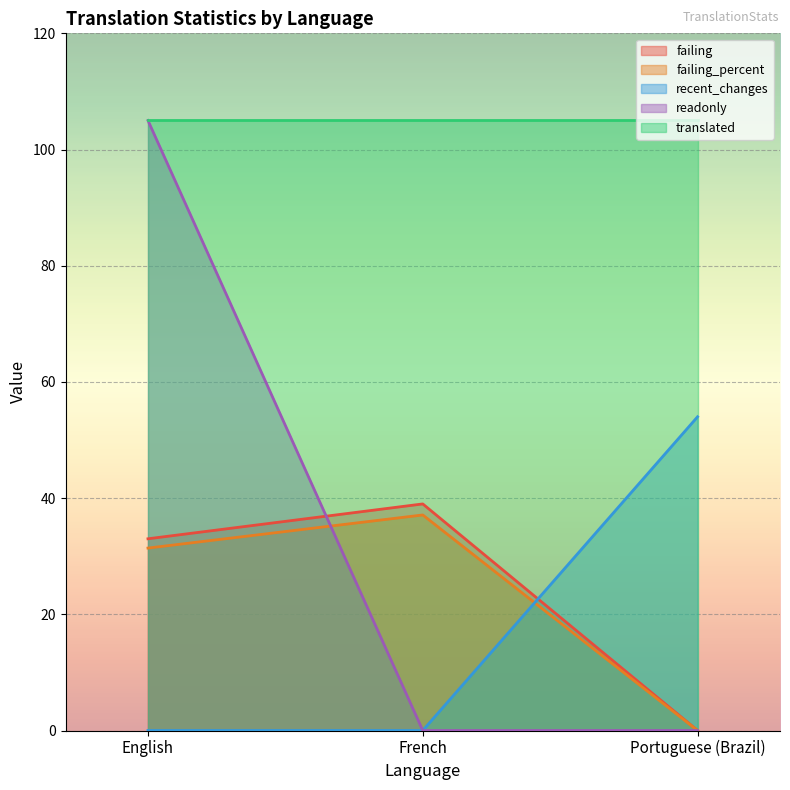

How many categories are shown in the chart?

3